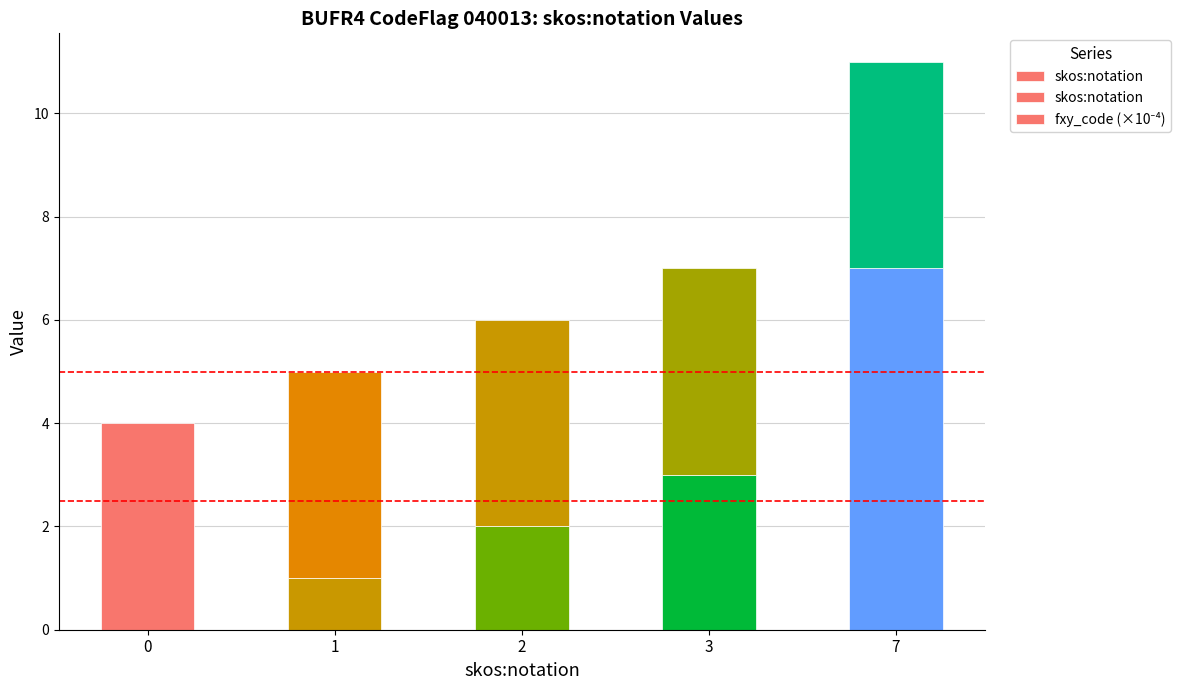

Count the number of data series in this chart.

2